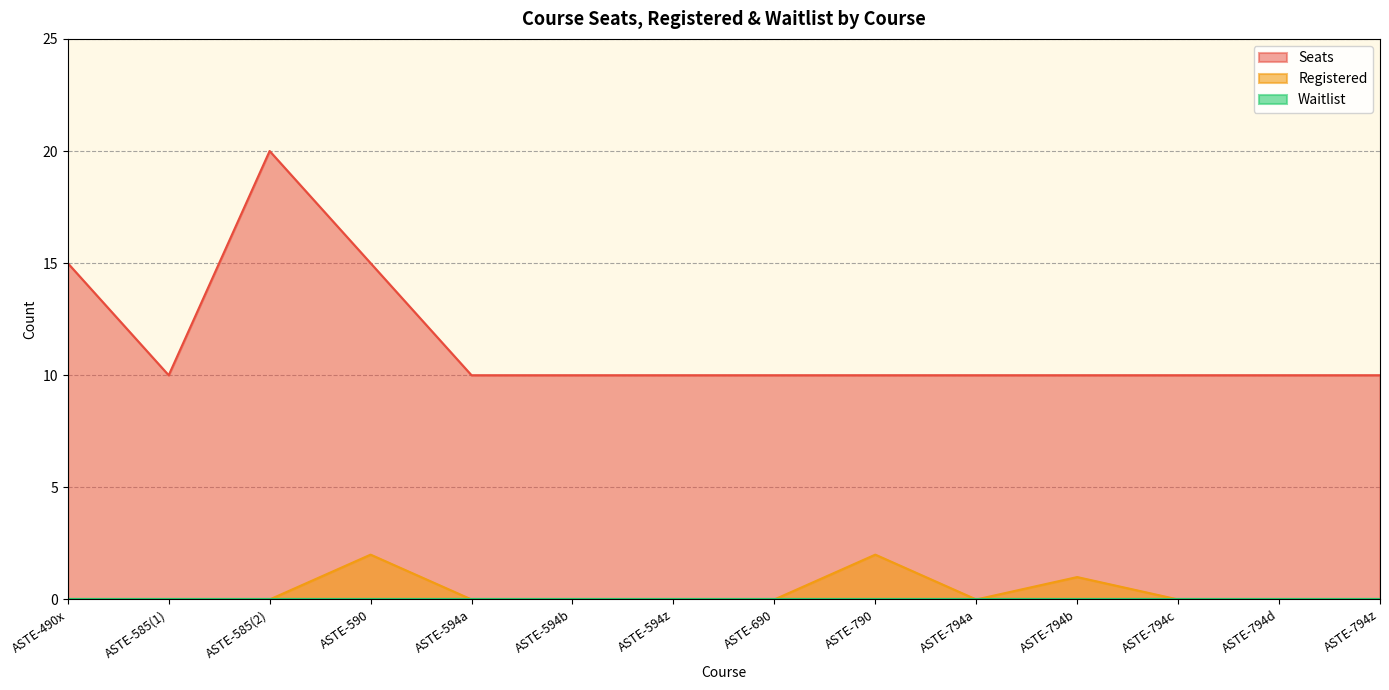

Does the chart display data point markers on the line(s)?

No